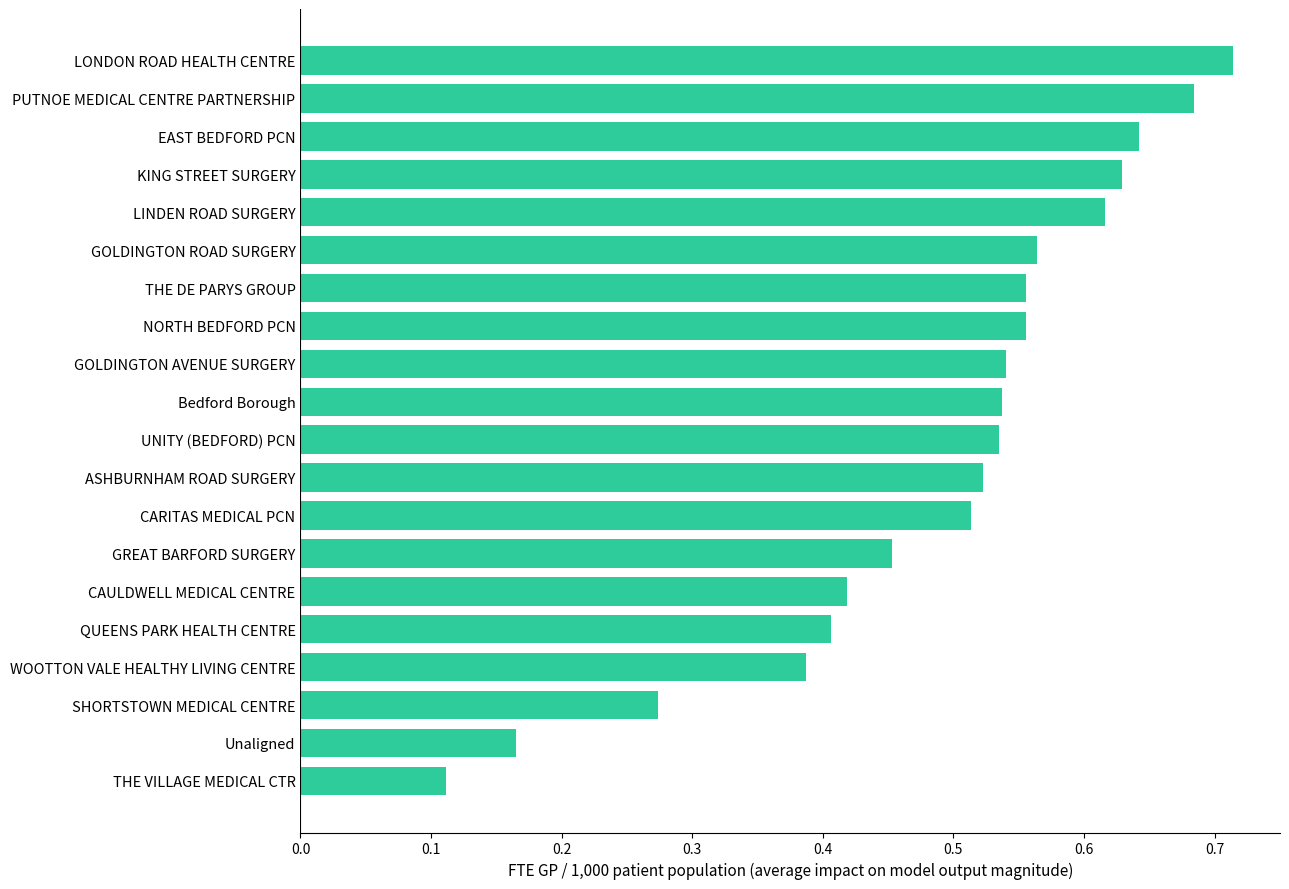

Which label corresponds to the largest value in the chart?

LONDON ROAD HEALTH CENTRE